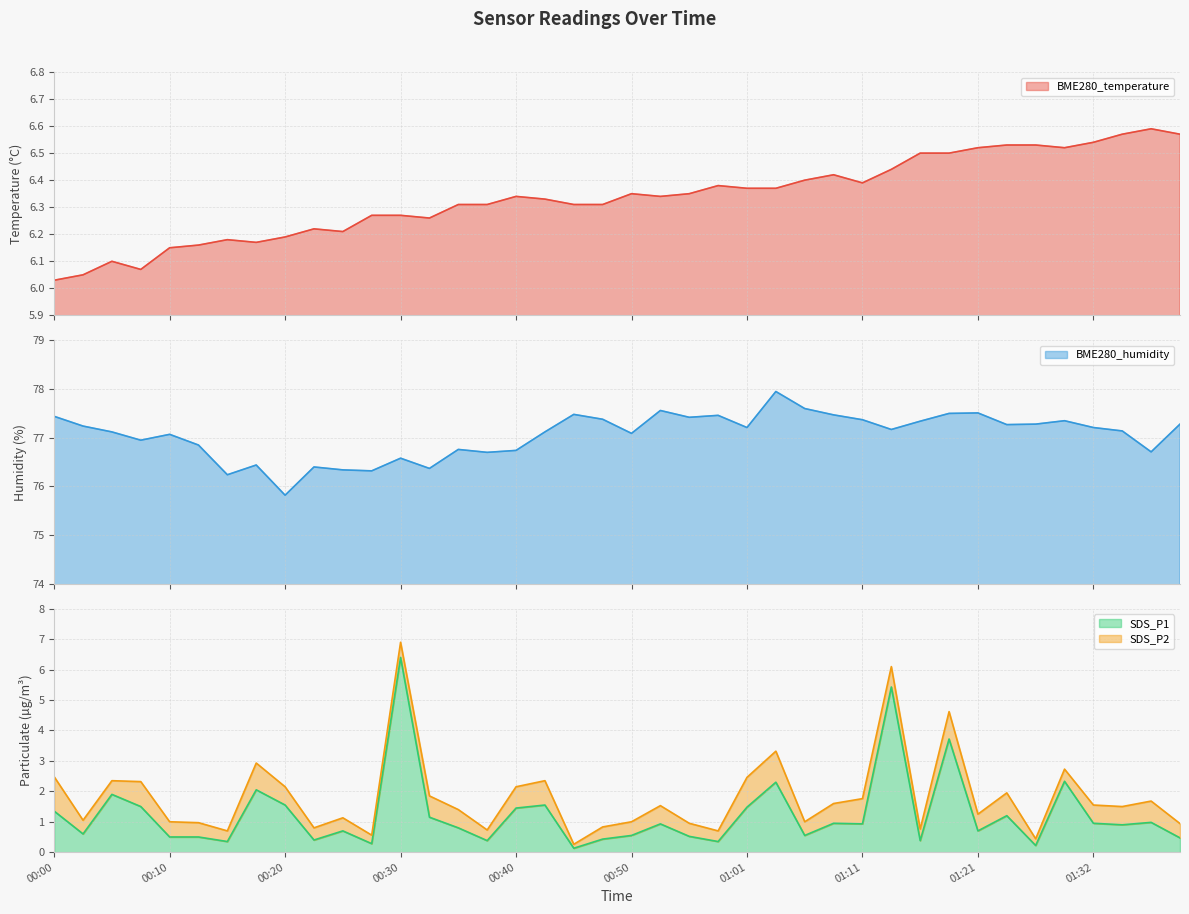

Where is the first local minimum for BME280_temperature?

00:08